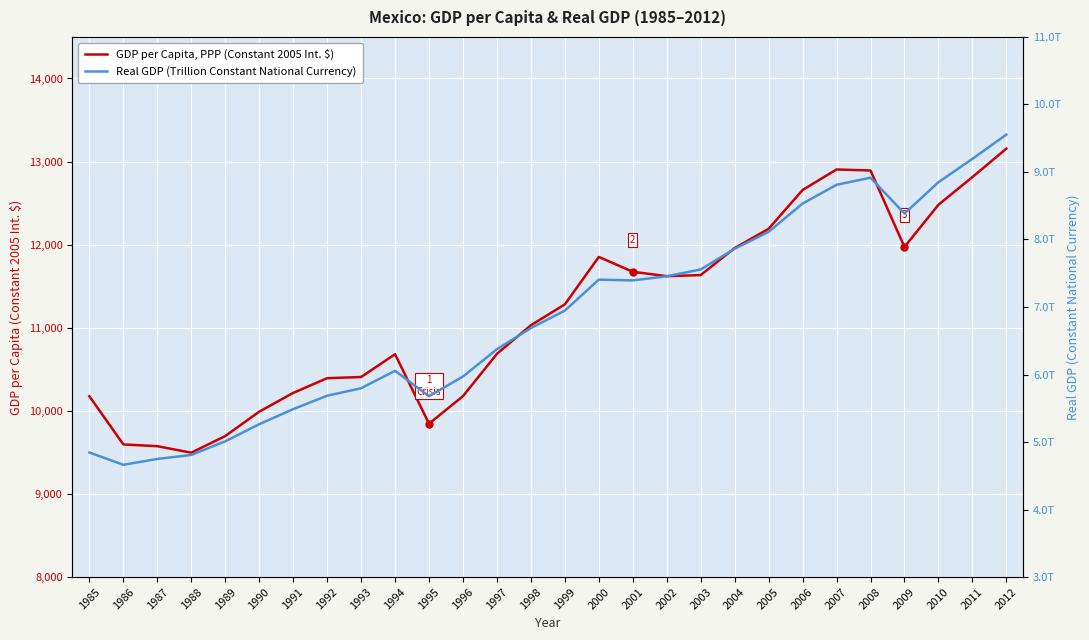

Is this an area chart (filled region under the line)?

No